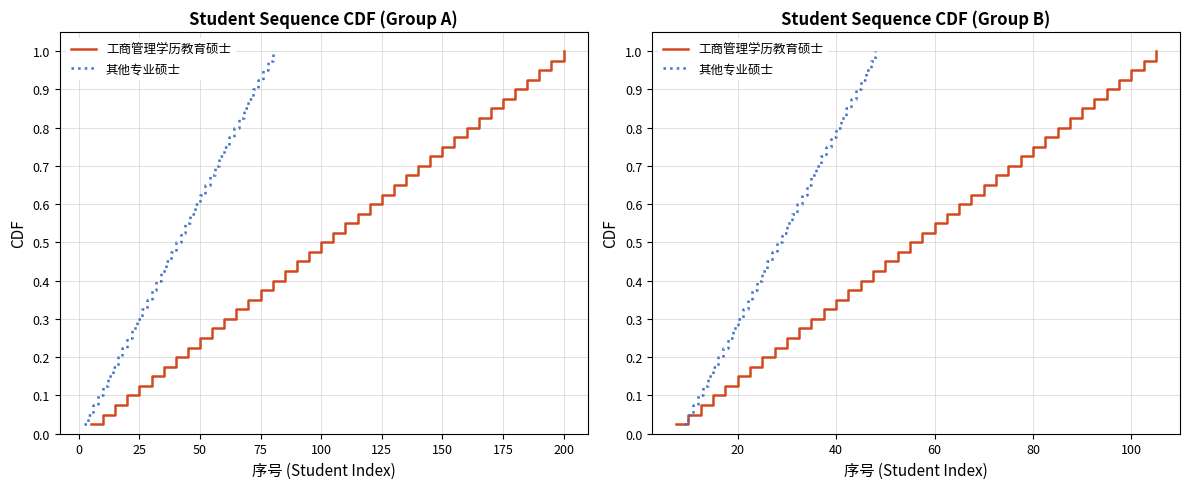

Which series has the largest total across all categories?

工商管理学历教育硕士